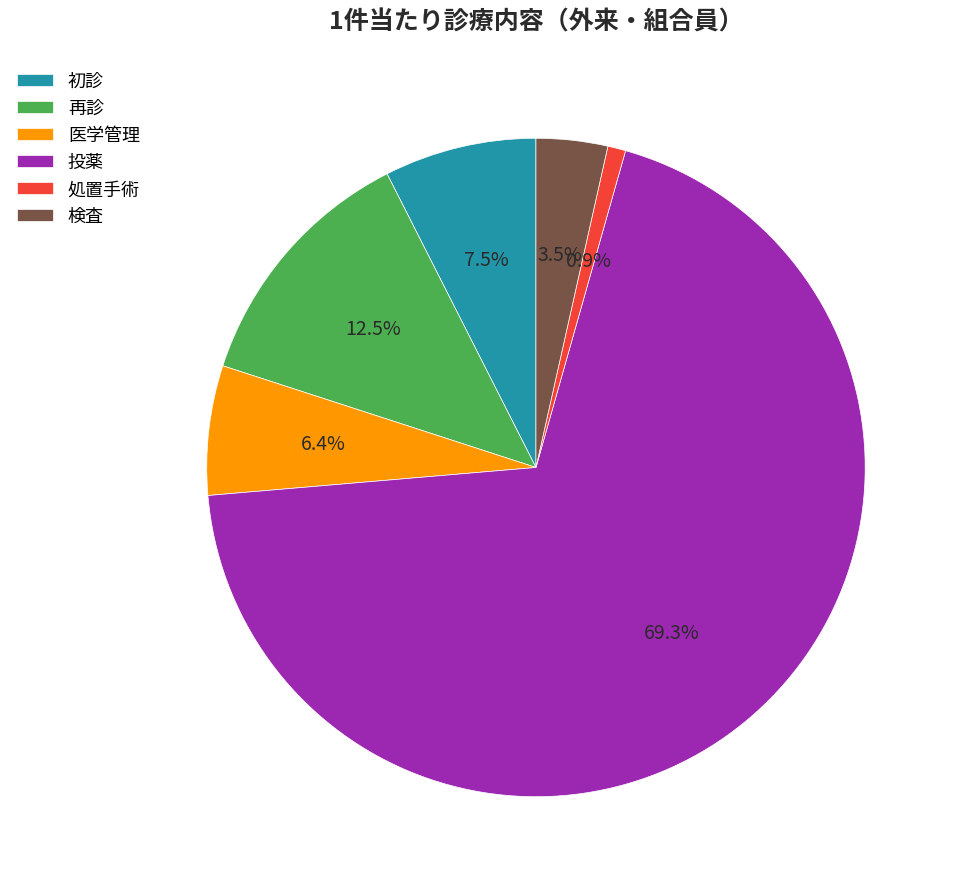

How many slices are in this pie chart?

6